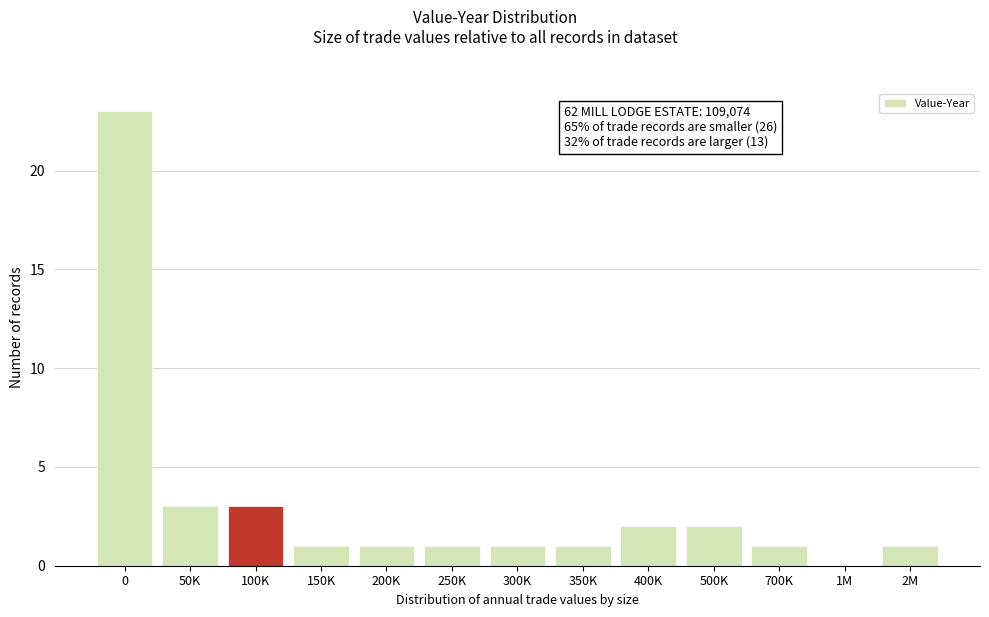

Reading right to left, list all the values displayed in this chart.

2M=1	1M=0	700K=1	500K=2	400K=2	350K=1	300K=1	250K=1	200K=1	150K=1	100K=3	50K=3	0=23